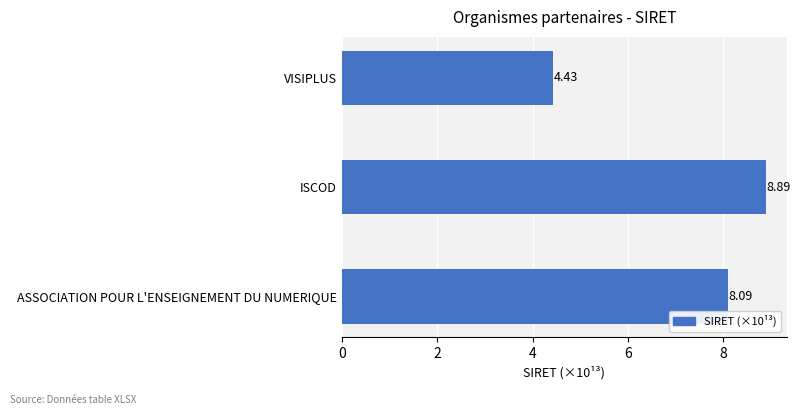

What is the difference between the maximum and minimum values?

4.5